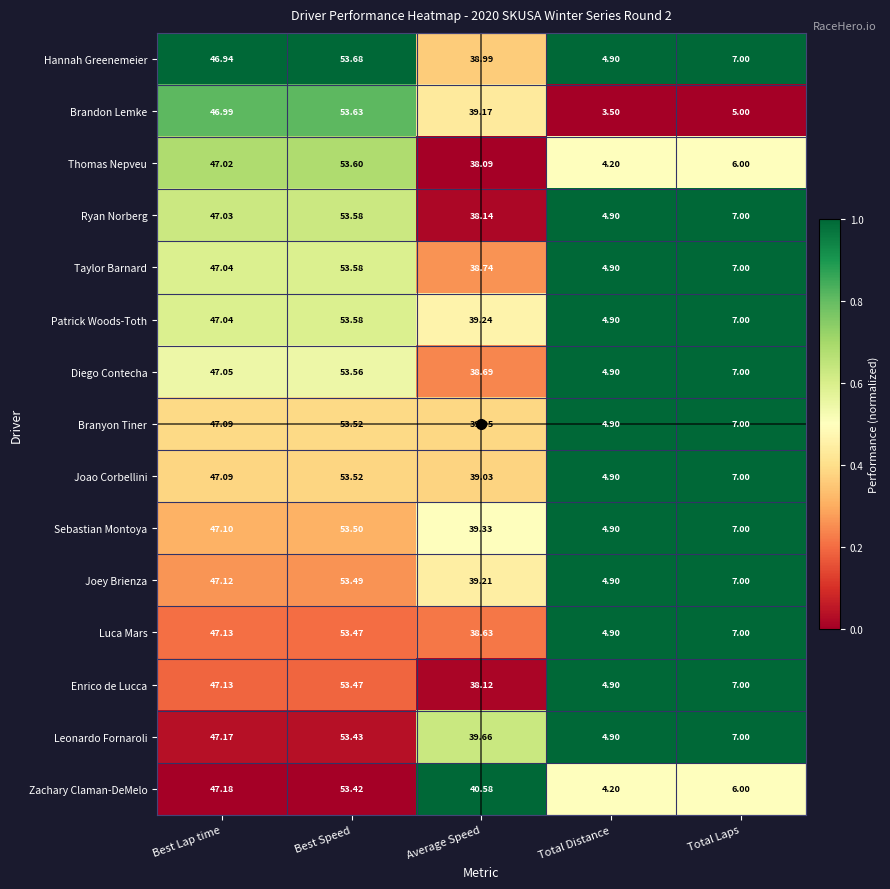

Rank the categories by Diego Contecha value from lowest to highest.

Total Distance, Total Laps, Average Speed, Best Lap time, Best Speed